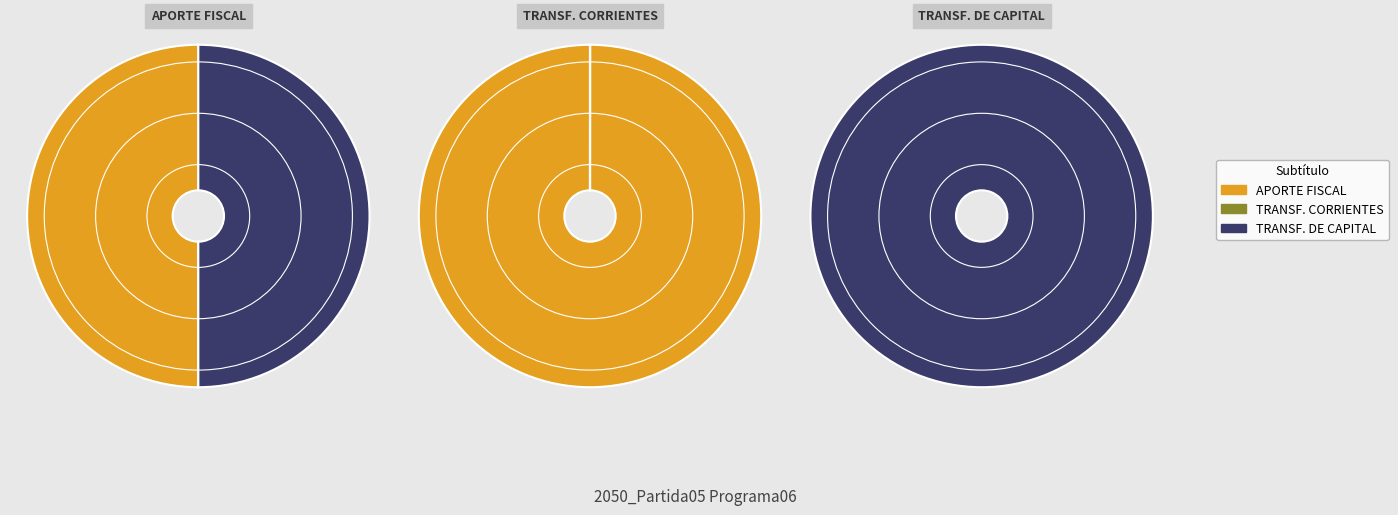

Does TRANSFERENCIAS CORRIENTES represent more than half of the total?

No